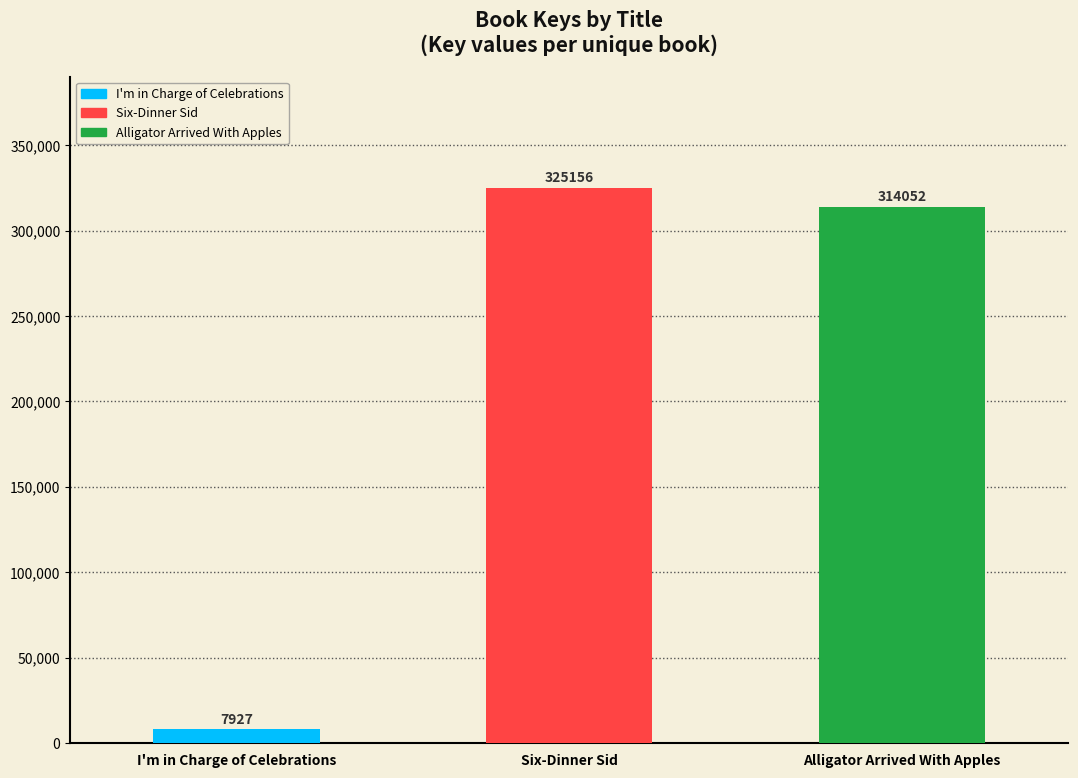

What is the sum of the values at I'm in Charge of Celebrations and Alligator Arrived With Apples?

321979